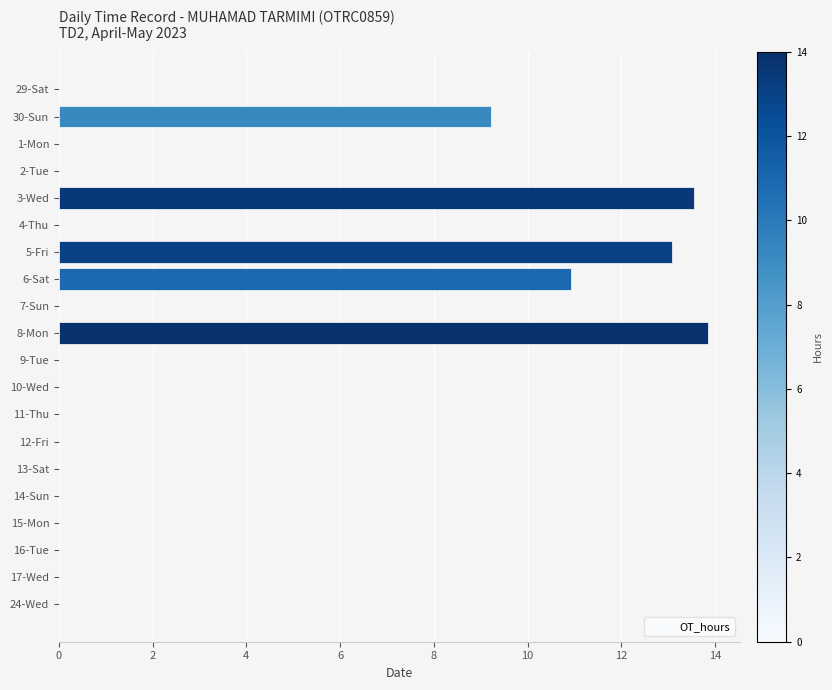

The value at 15-Mon is 0.0. True or false?

True